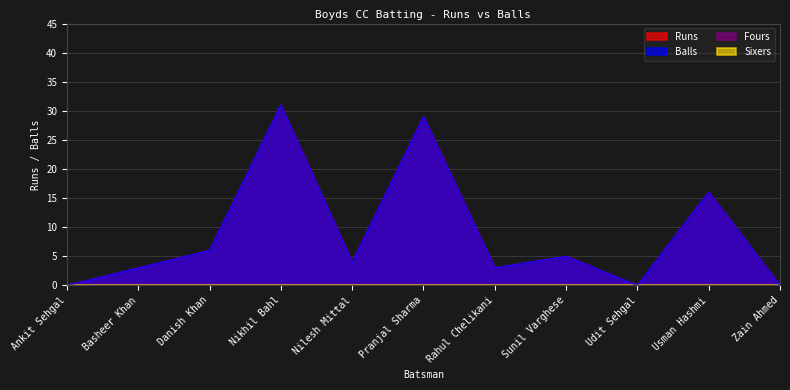

True or false: Runs and Balls cross at least once.

False